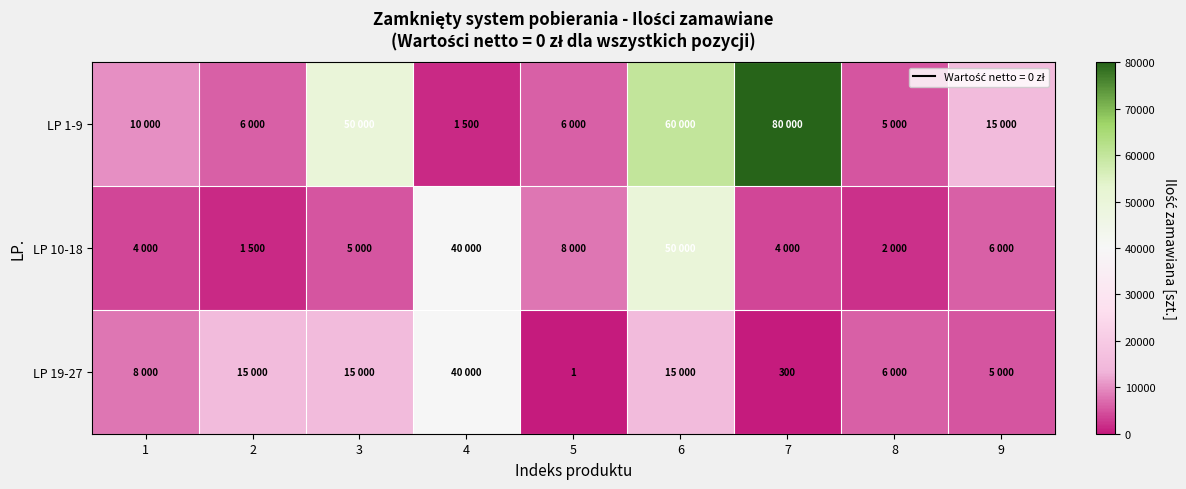

Is it true that LP 19-27 equals 138 at 7?

False